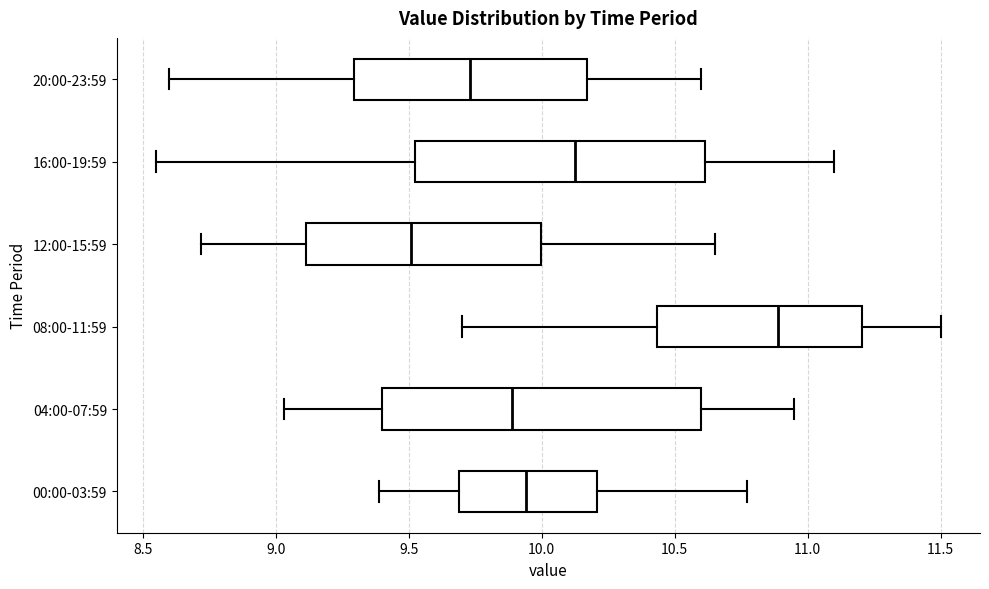

Reading bottom to top, read every box against the x-axis: the position of its median line, the range the box covers, and the ends of its whiskers. The values are not printed on the chart, so give them approximately, as read against the axis.

00:00-03:59: median 9.95, box 9.70 to 10.20, whiskers 9.40 to 10.75
04:00-07:59: median 9.90, box 9.40 to 10.60, whiskers 9.05 to 10.95
08:00-11:59: median 10.90, box 10.45 to 11.20, whiskers 9.70 to 11.50
12:00-15:59: median 9.50, box 9.10 to 10.00, whiskers 8.70 to 10.65
16:00-19:59: median 10.15, box 9.55 to 10.60, whiskers 8.55 to 11.10
20:00-23:59: median 9.75, box 9.30 to 10.15, whiskers 8.60 to 10.60